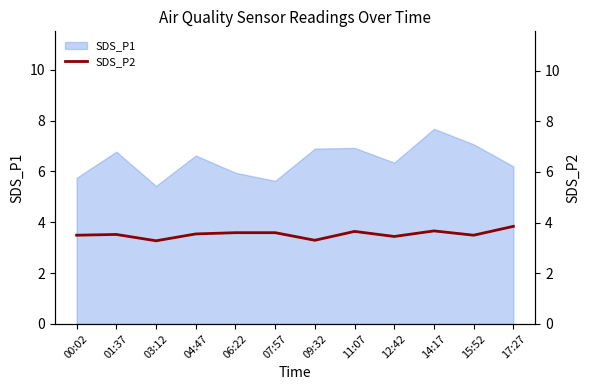

Where is the data nearest to the value 3?

03:12